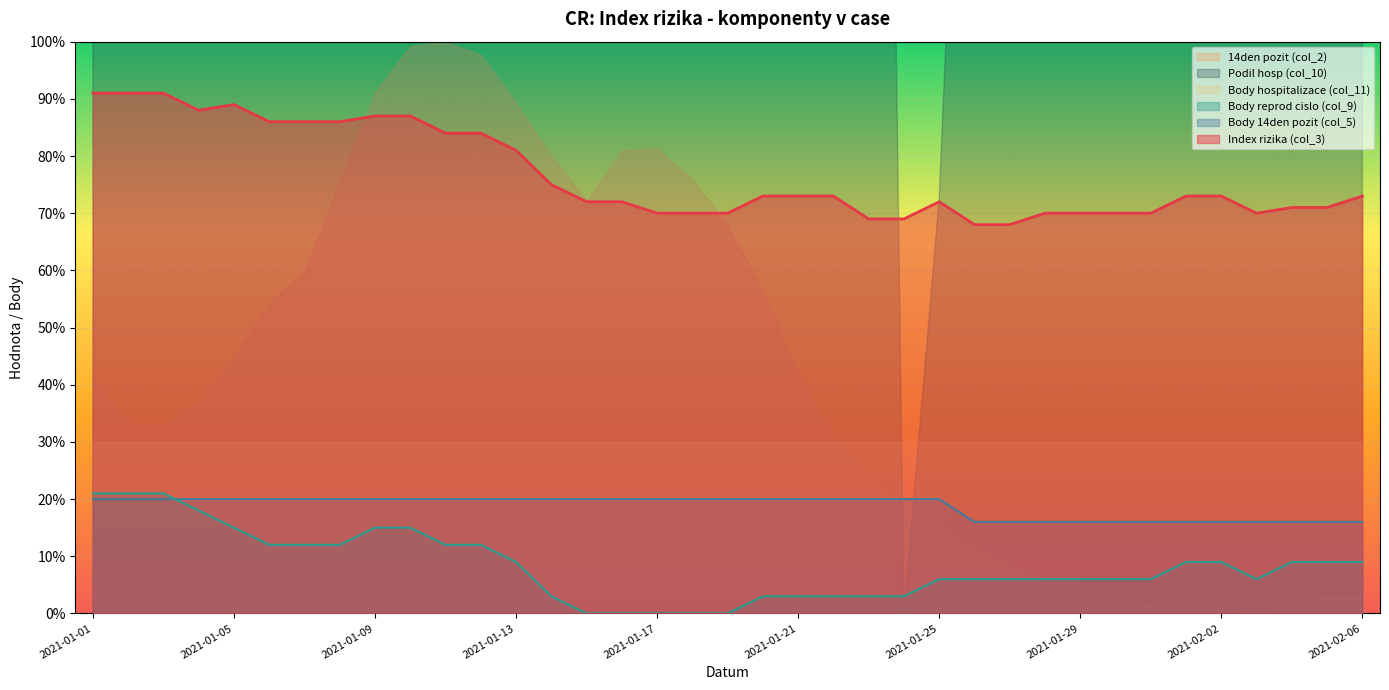

At how many categories does at least one series exceed 65?

37